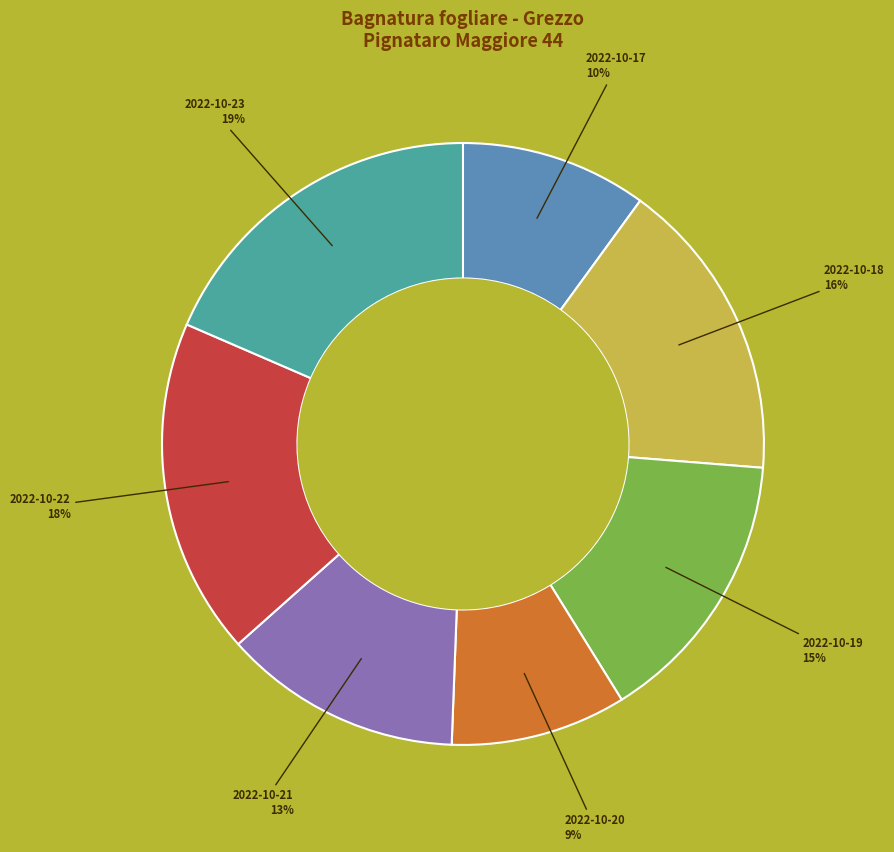

Is there any slice that represents more than half of the pie?

No